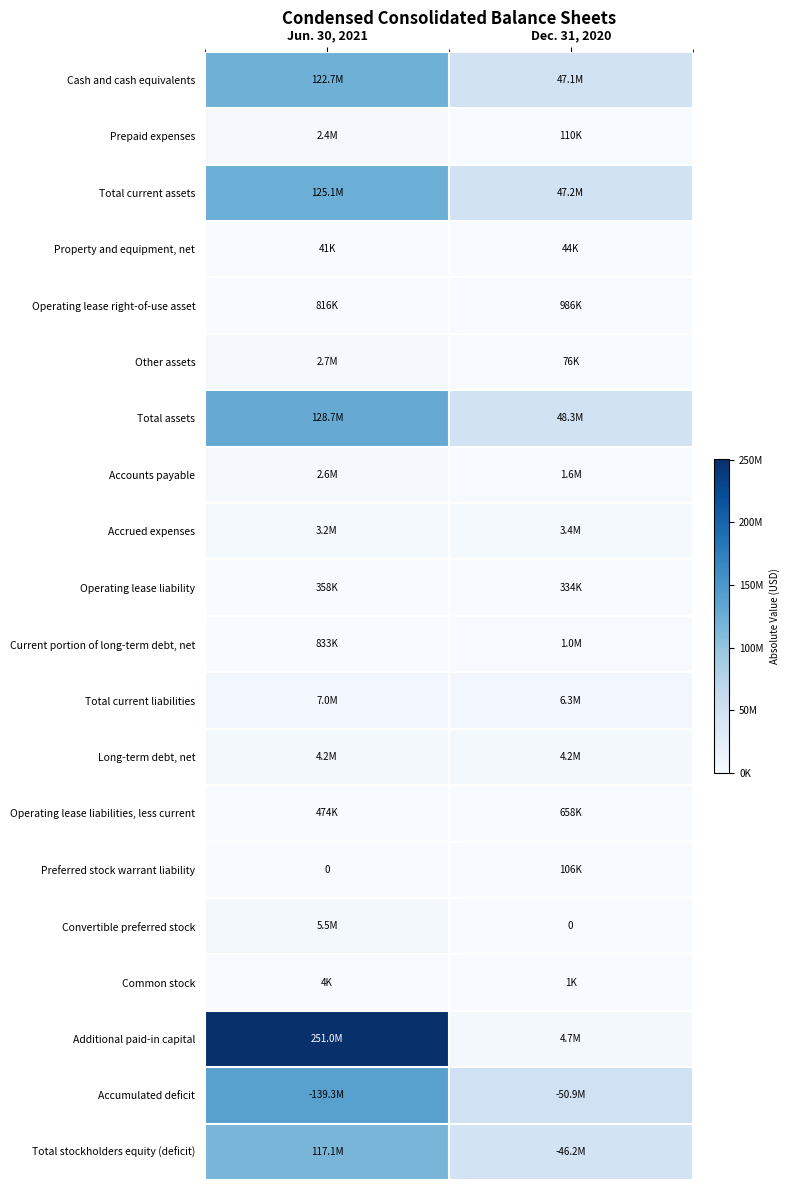

Read the Property and equipment, net value at Dec. 31, 2020.

44000